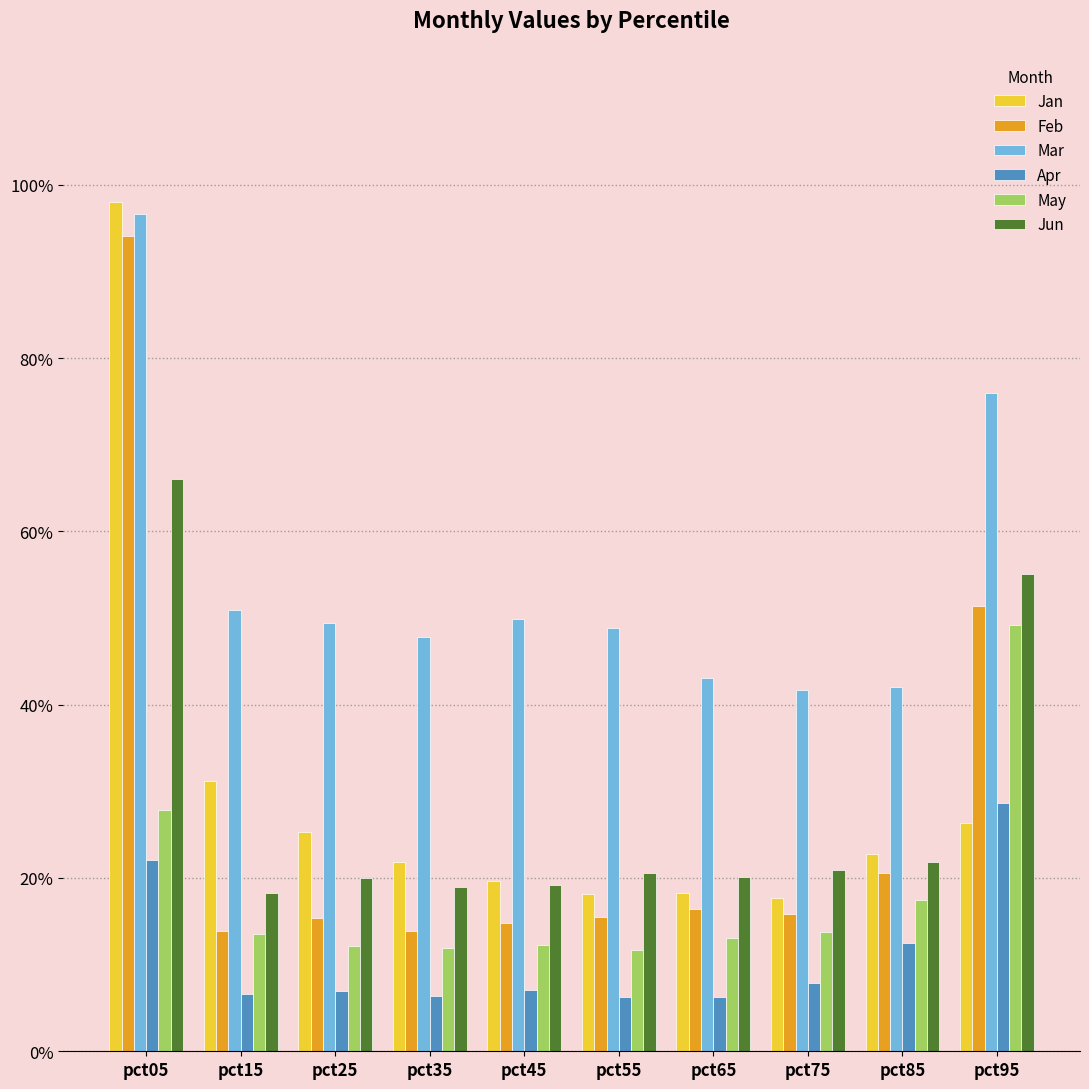

Does the chart contain stacked bars?

No